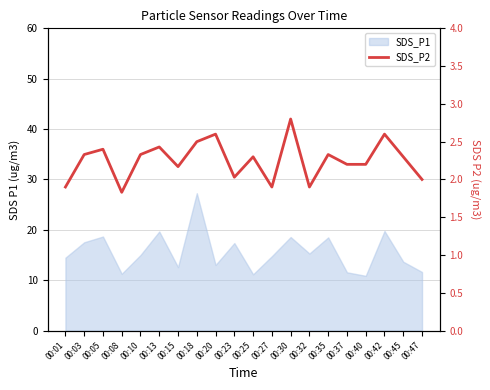

Reading left to right, what are all the values shown in this chart?

00:01=1.9	00:03=2.3	00:05=2.4	00:08=1.8	00:10=2.3	00:13=2.4	00:15=2.2	00:18=2.5	00:20=2.6	00:23=2.0	00:25=2.3	00:27=1.9	00:30=2.8	00:32=1.9	00:35=2.3	00:37=2.2	00:40=2.2	00:42=2.6	00:45=2.3	00:47=2.0